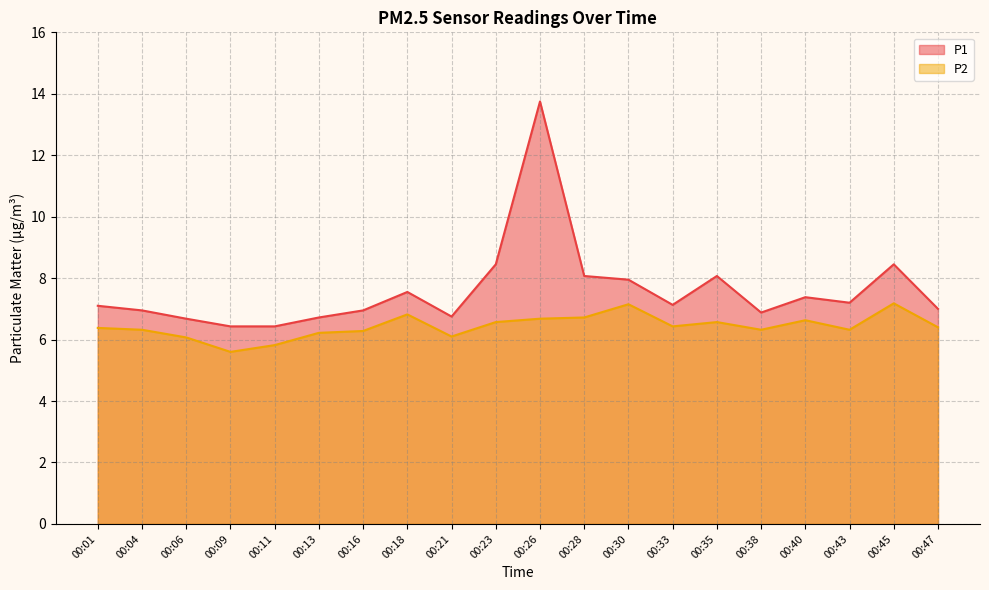

At which label does P1 reach its minimum?

00:09